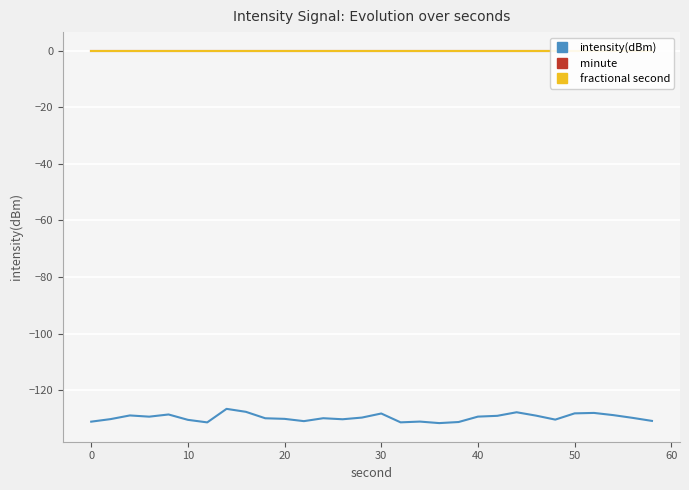

What is the lowest value of the intensity(dBm) series?

-131.7